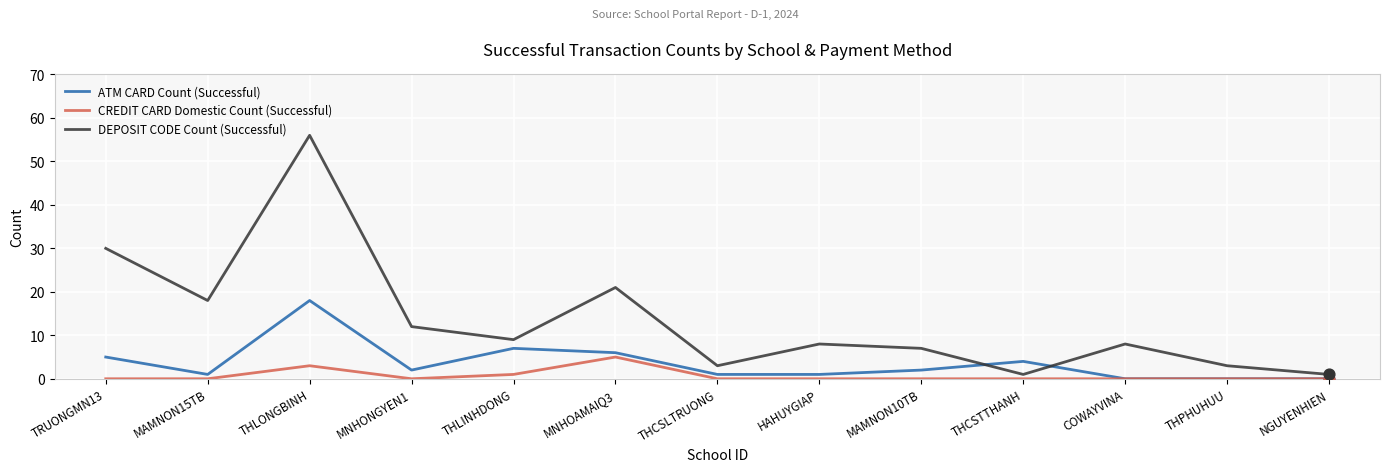

What are all the series names shown in the legend?

ATM CARD Count (Successful), CREDIT CARD Domestic Count (Successful), DEPOSIT CODE Count (Successful)